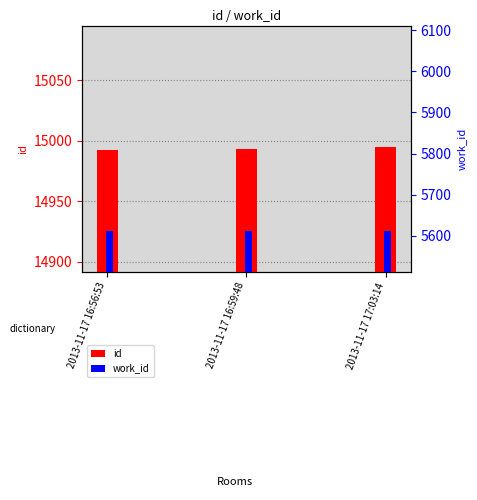

Count the number of data series in this chart.

2